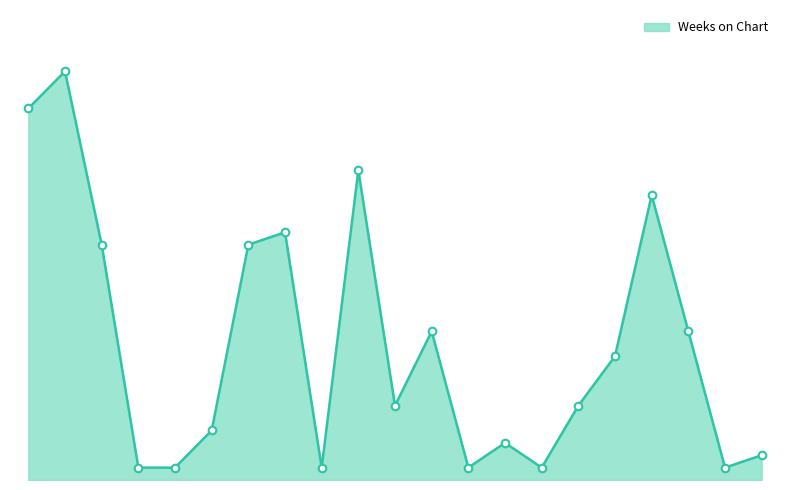

Does the chart have visible grid lines?

No